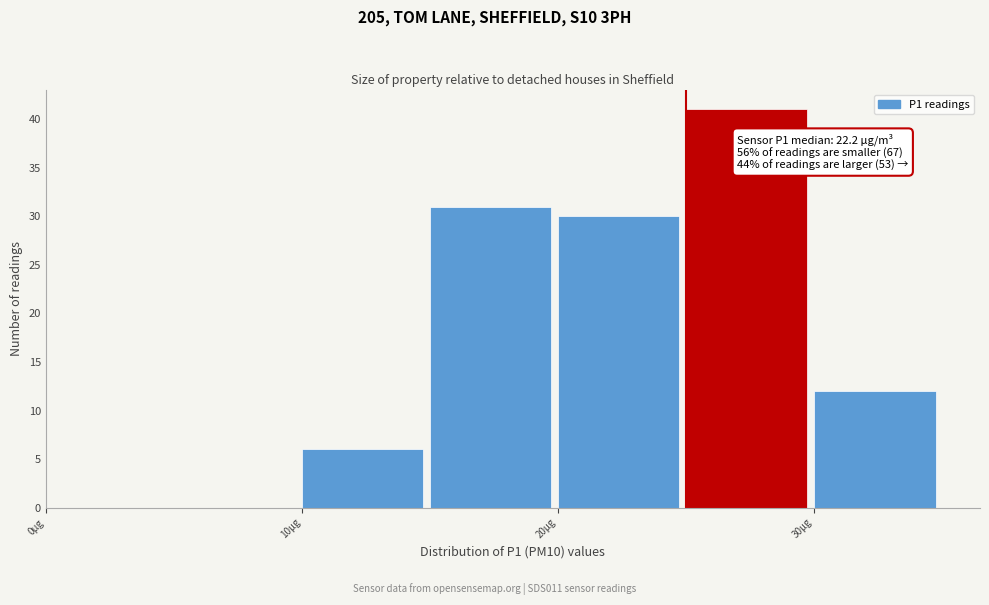

Which range on the x-axis has the tallest bar?

25 to 30